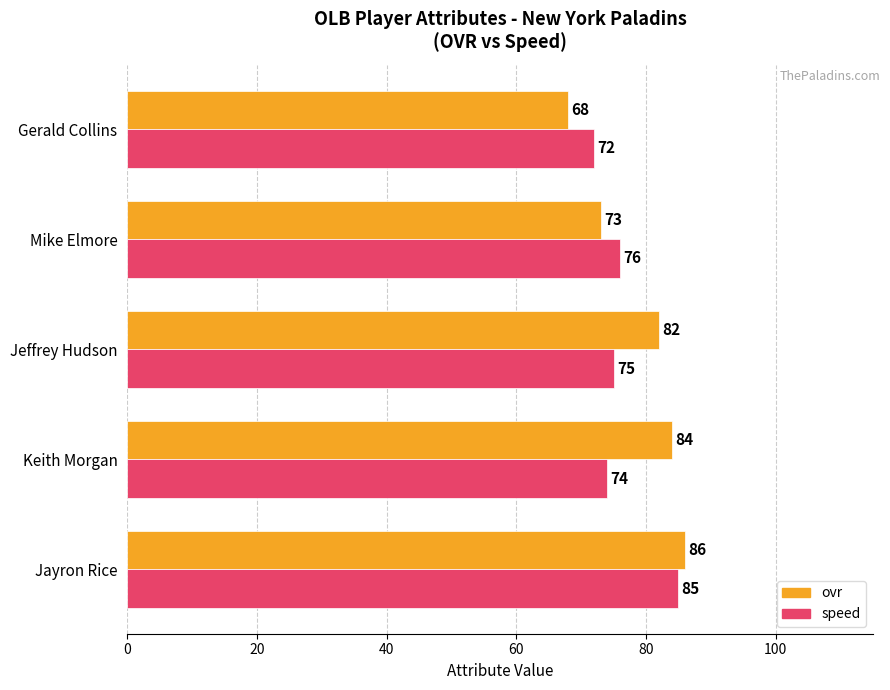

Is it true that ovr equals 68 at Gerald Collins?

True